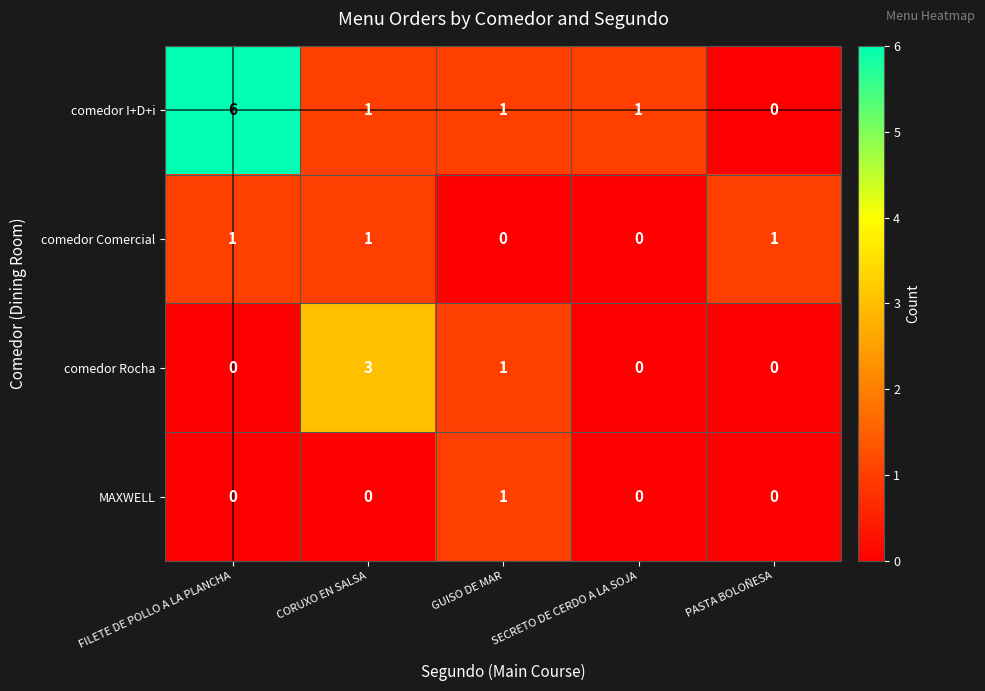

At which label does comedor Rocha reach its peak?

CORUXO EN SALSA